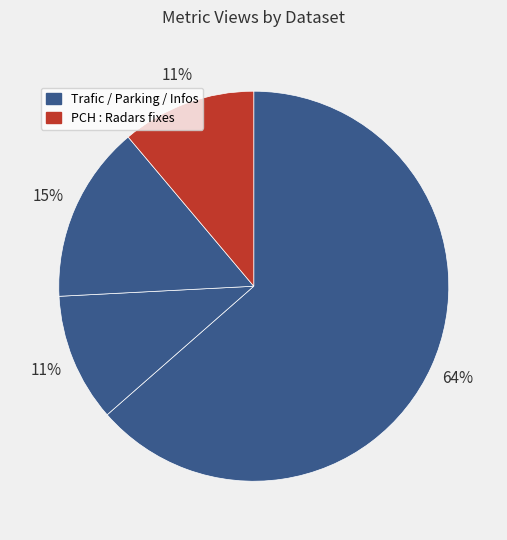

Count the number of slices in the pie.

4